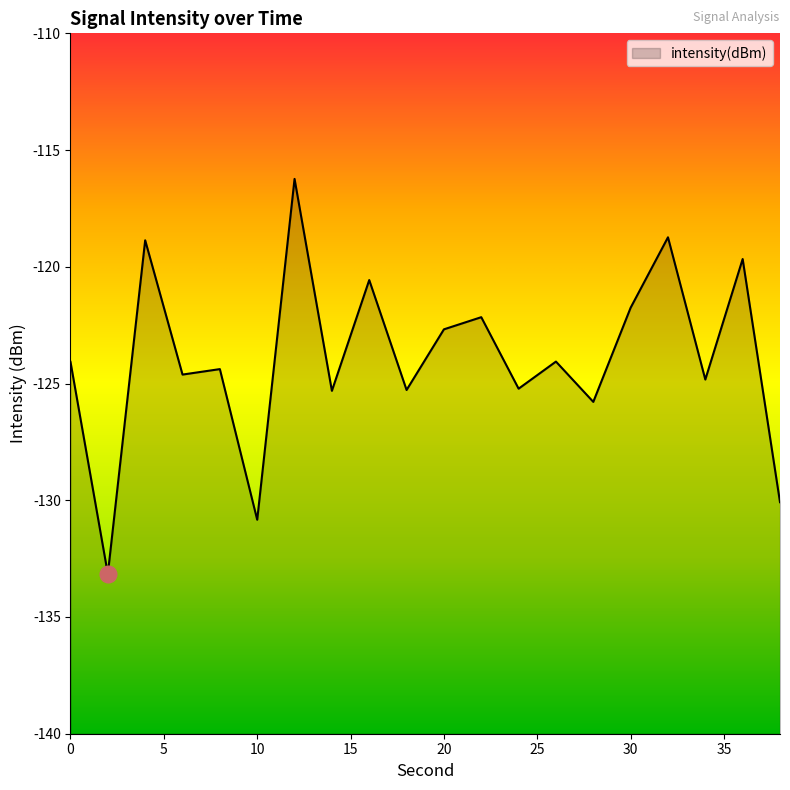

Does the chart display data point markers on the line(s)?

No